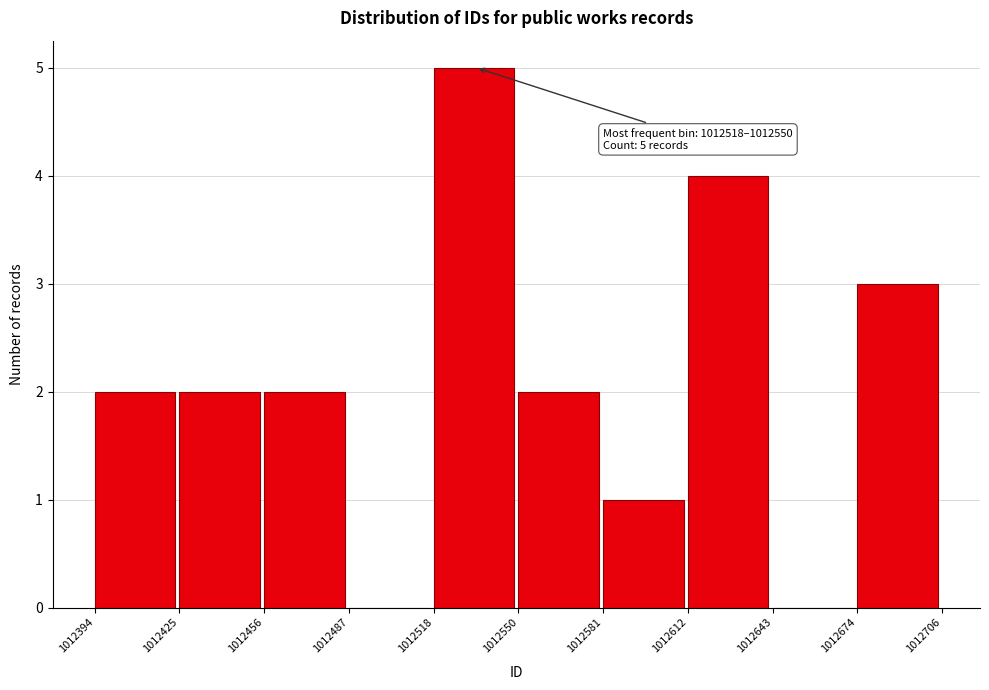

Which range on the x-axis has the tallest bar?

1012518 to 1012550